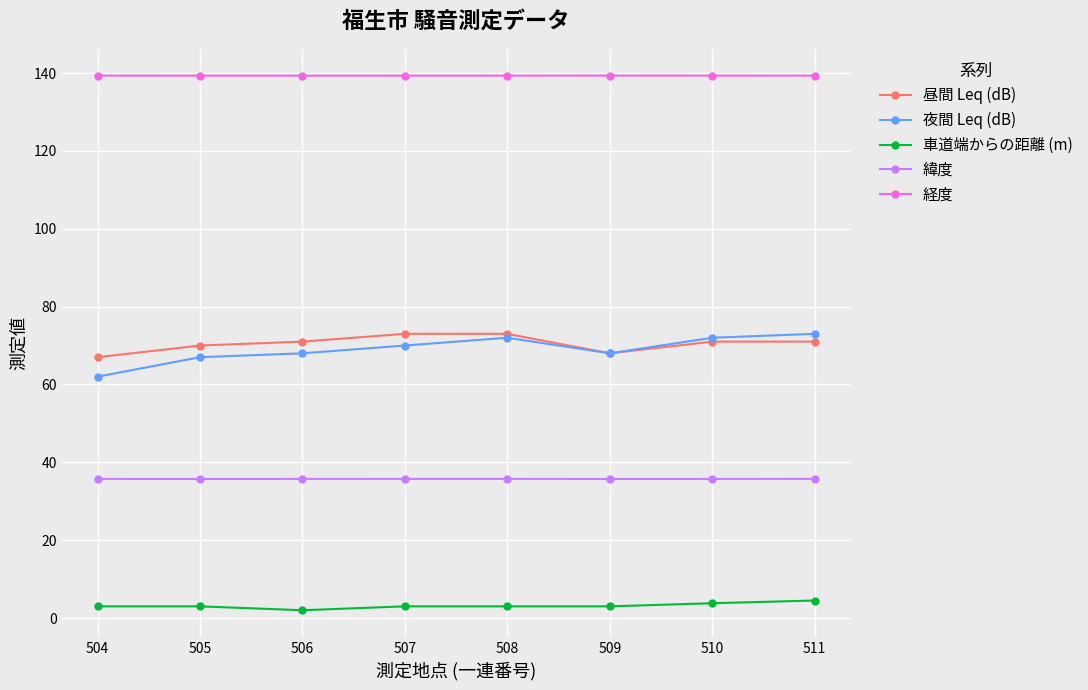

True or false: 車道端からの距離 (m) and 経度 cross at least once.

False